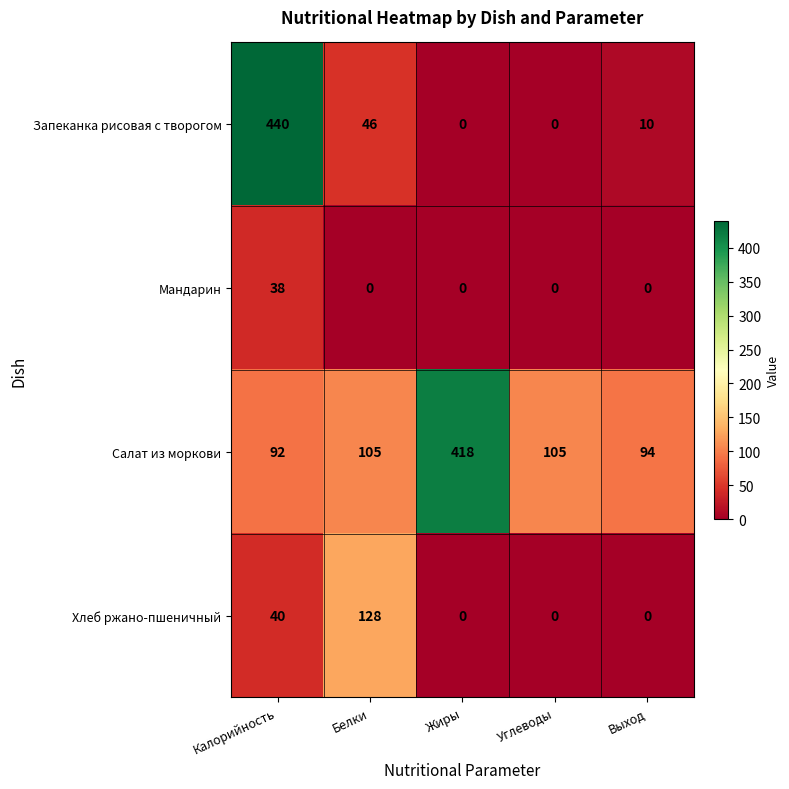

Rank the series at Белки from lowest to highest value.

Мандарин, Запеканка рисовая с творогом, Салат из моркови, Хлеб ржано-пшеничный